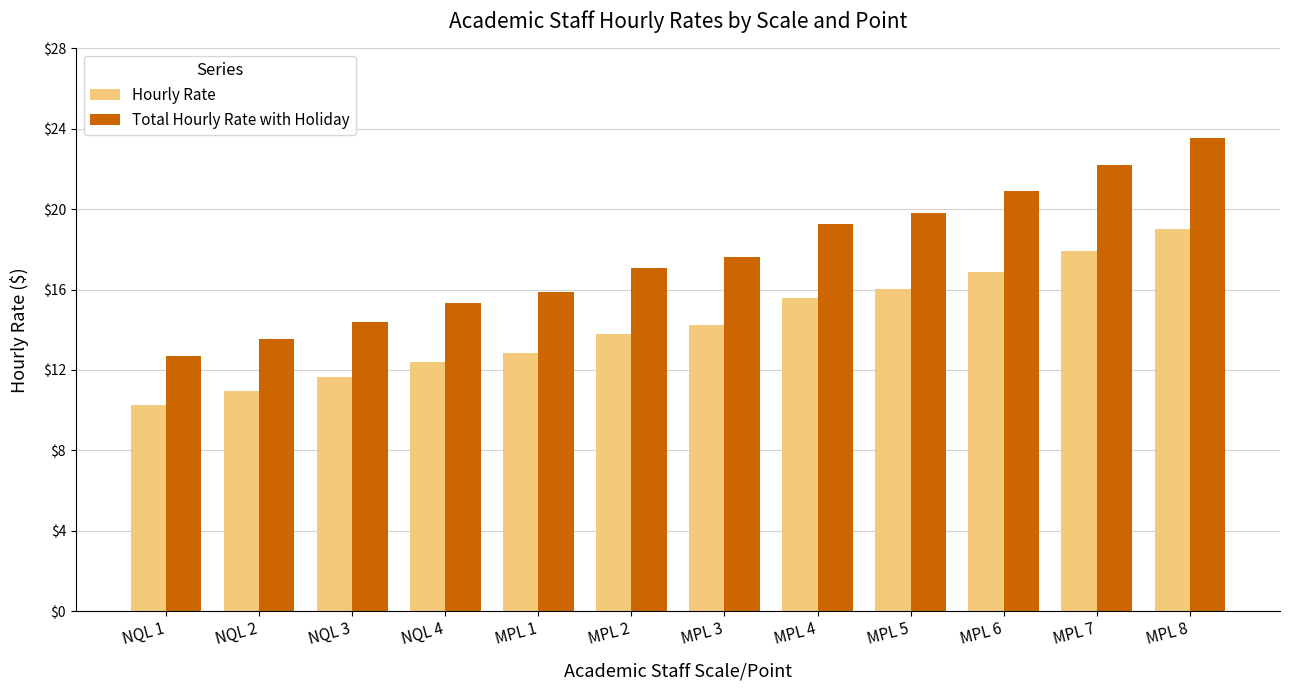

What value does the Hourly Rate series have at MPL 2?

13.8